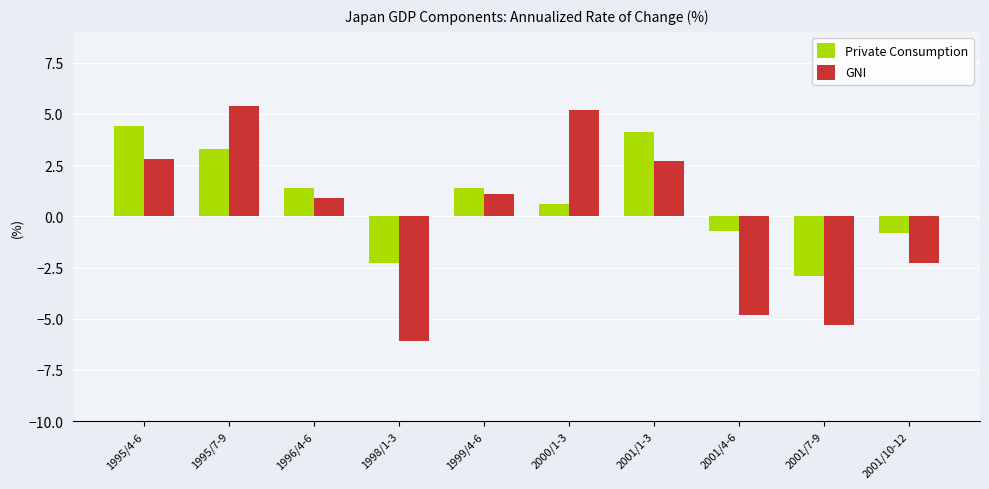

What is the label of the 8th bar from the left?

2001/4-6